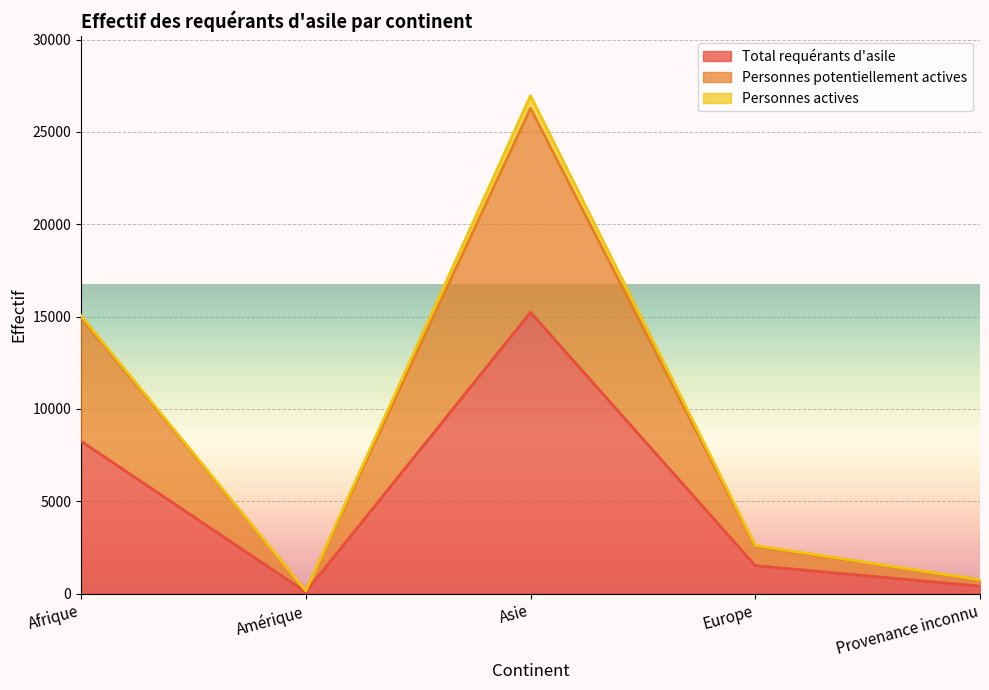

Where is Total requérants d'asile nearest to the value 7655?

Afrique